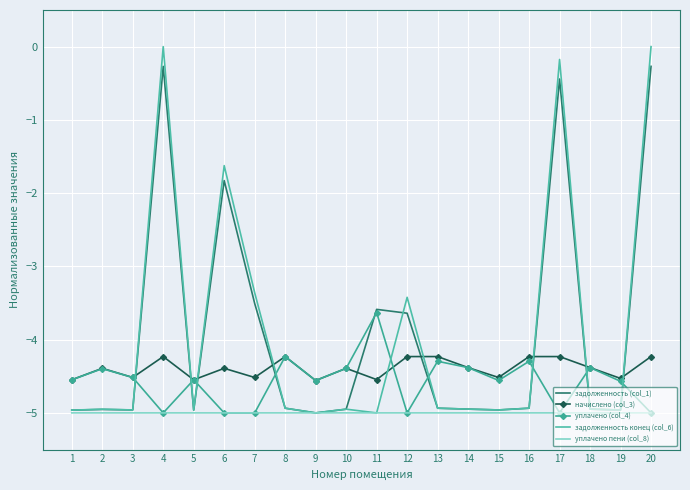

True or false: уплачено пени (col_8) and начислено (col_3) intersect in this chart.

False